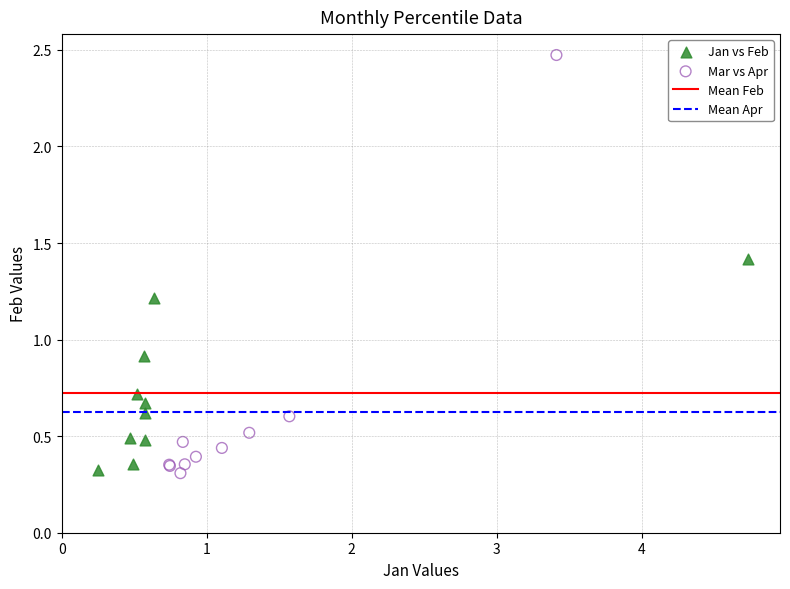

Which series contains the highest Y value?

Mar vs Apr